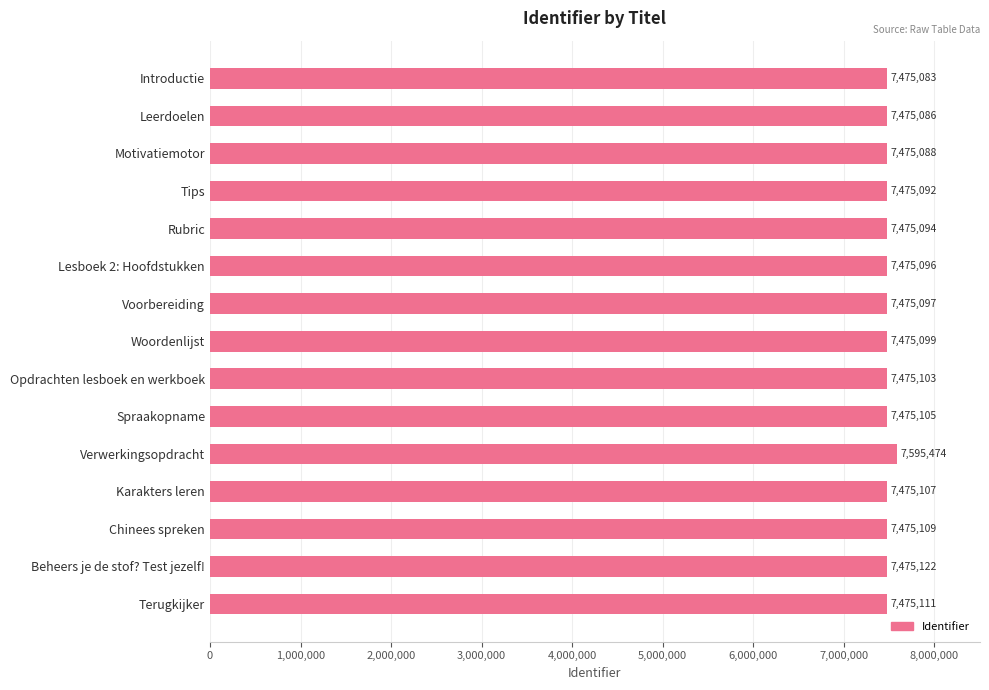

What is the label of the 10th bar from the bottom?

Lesboek 2: Hoofdstukken